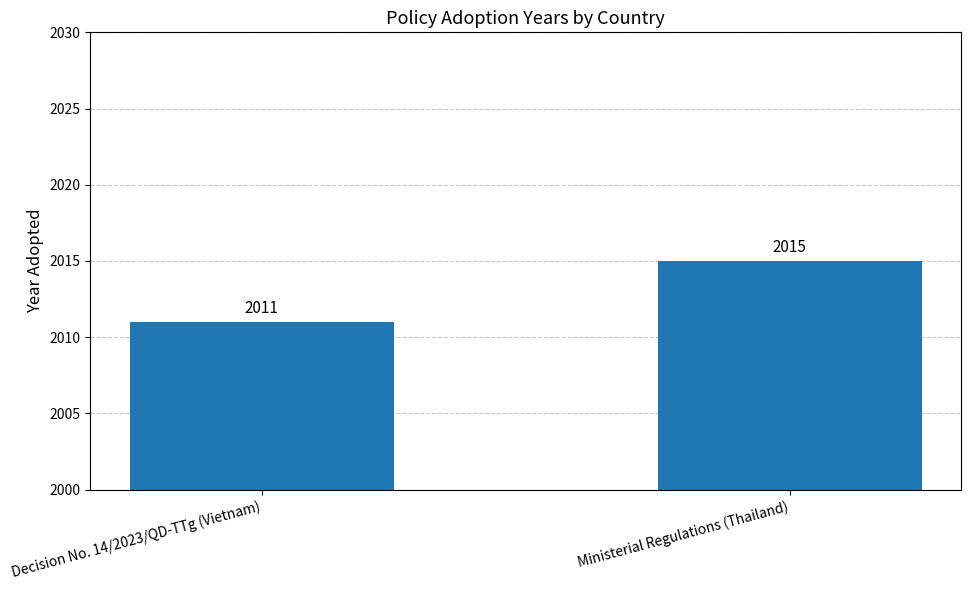

Read the value at Ministerial Regulations (Thailand).

2015